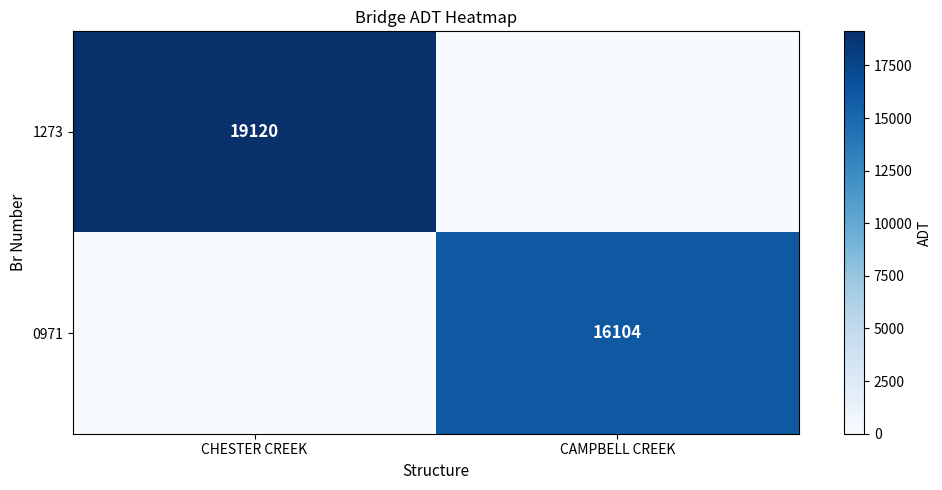

Is it true that 0971 equals 5068 at CAMPBELL CREEK?

False